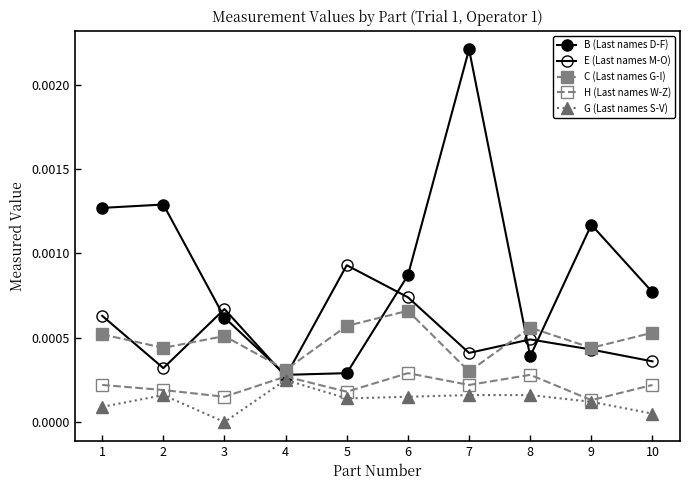

At which category does B (Last names D-F) reach its first local peak?

2